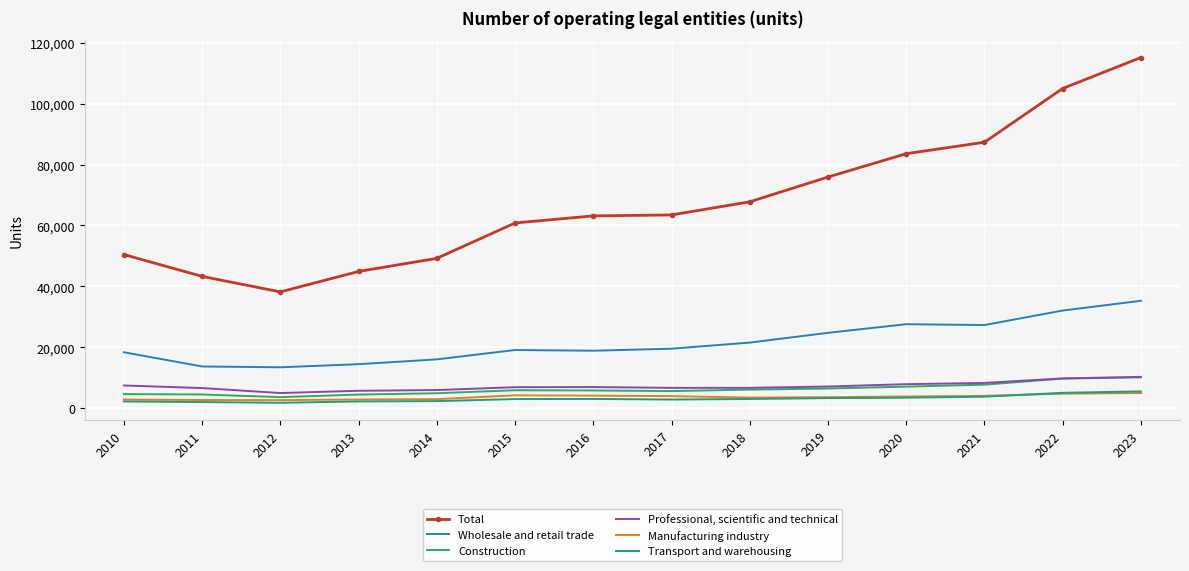

Between 2010 and 2021, which series saw the biggest shift?

Total